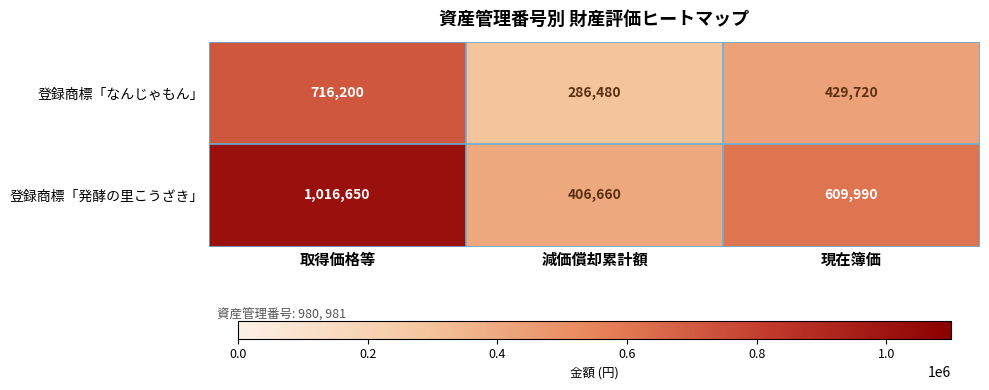

Read the 登録商標「なんじゃもん」 value at 現在簿価.

429720